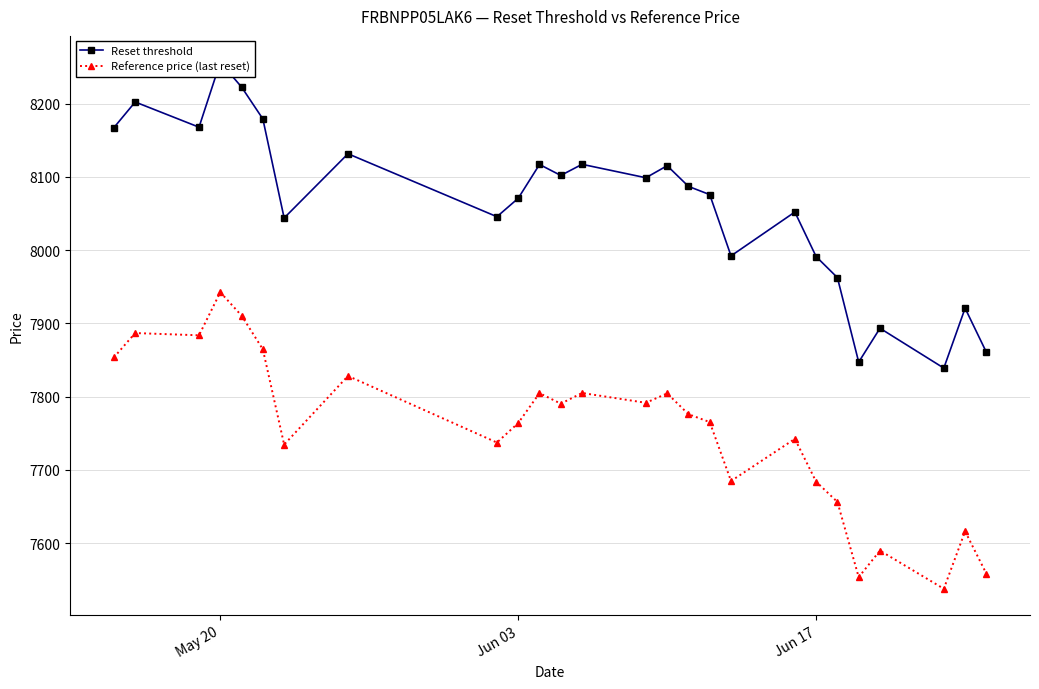

List the series in order of their peak value, highest first.

Reset threshold, Reference price (last reset)